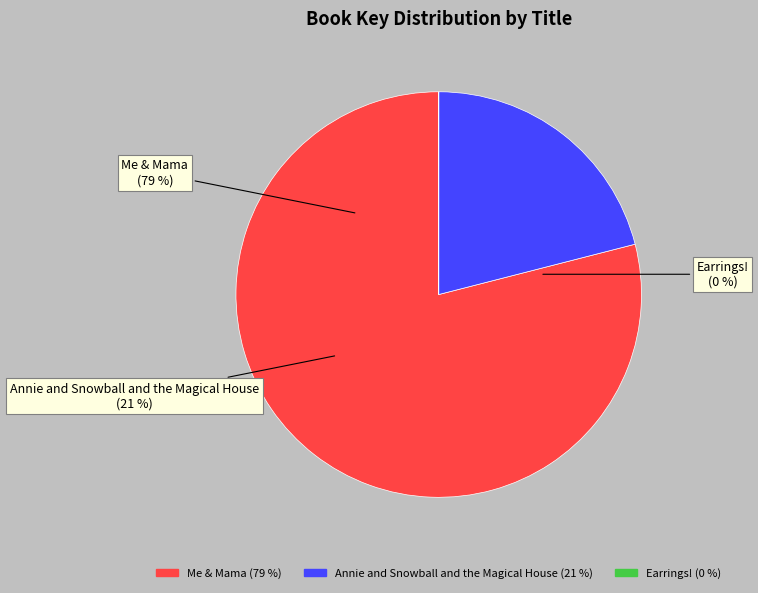

To the nearest percent, what is the difference between the largest and smallest slice percentages?

79%